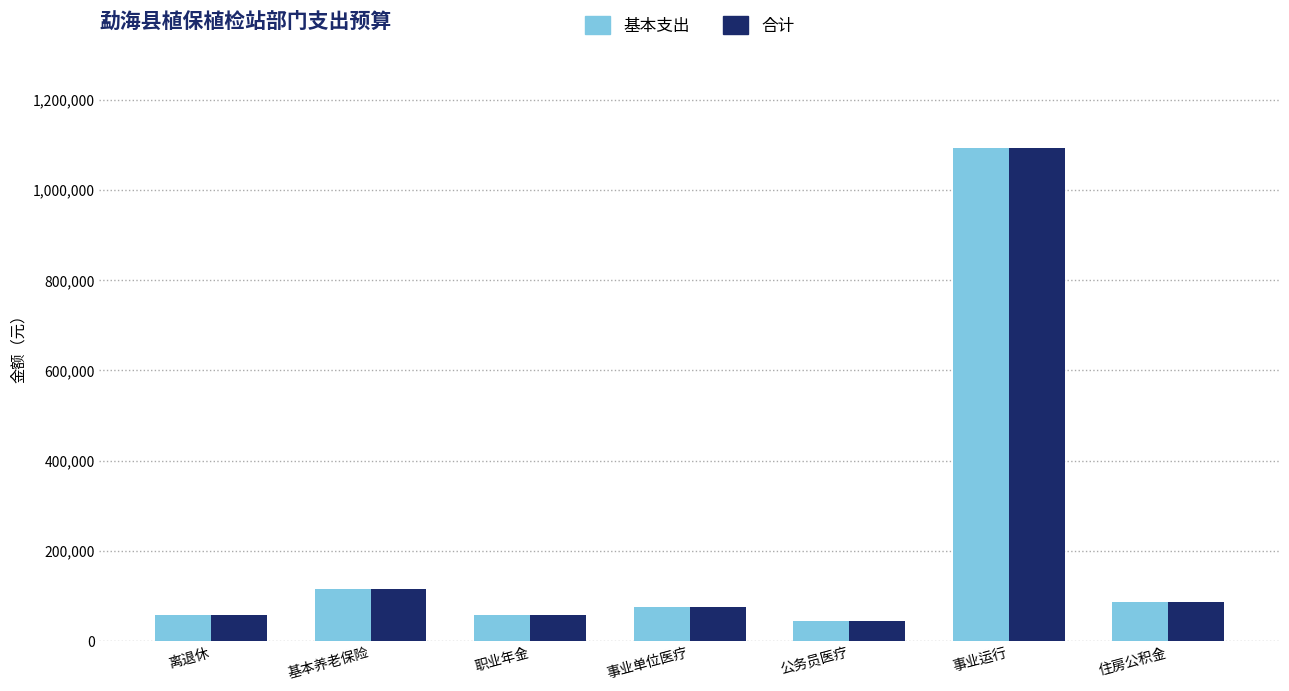

At which label does 基本支出 reach its peak?

事业运行